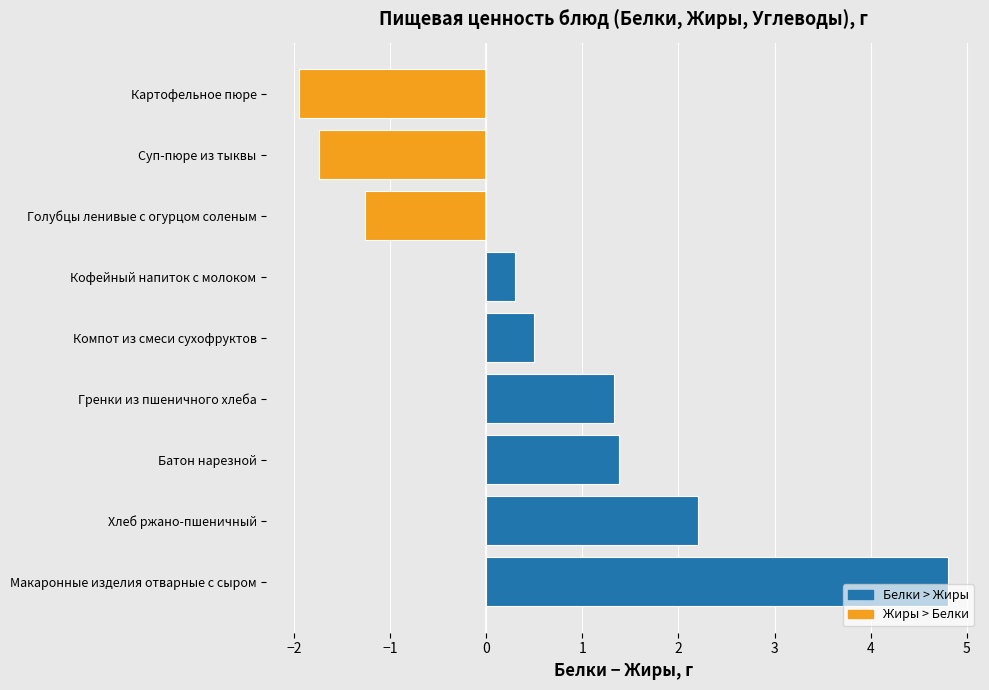

Approximately how many times larger is the value at Макаронные изделия отварные с сыром compared to Гренки из пшеничного хлеба?

3.6